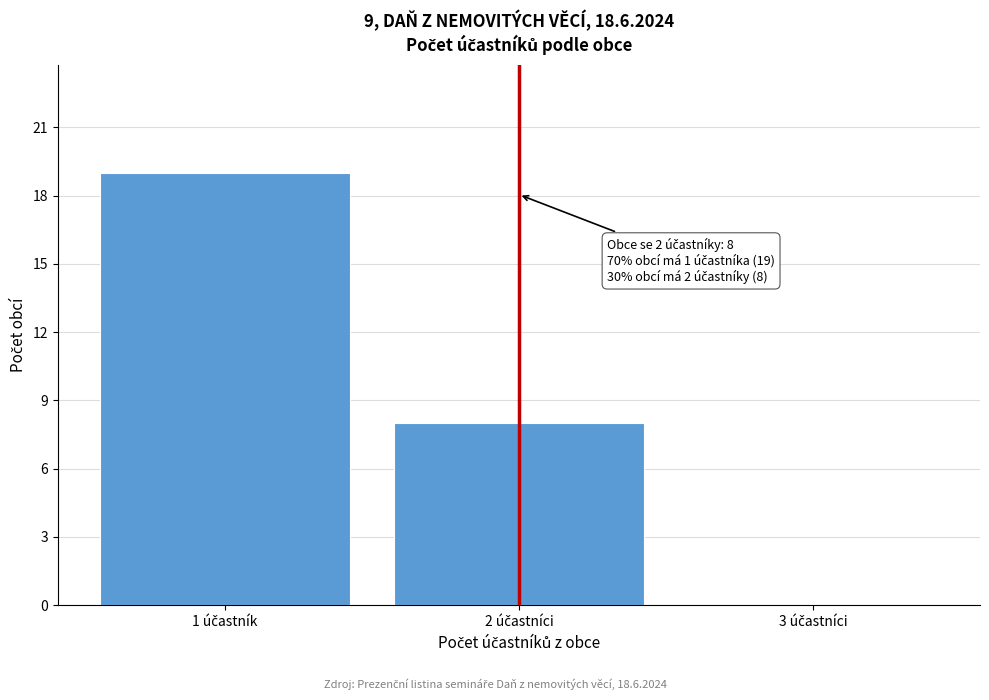

What is the maximum value shown in the chart?

19